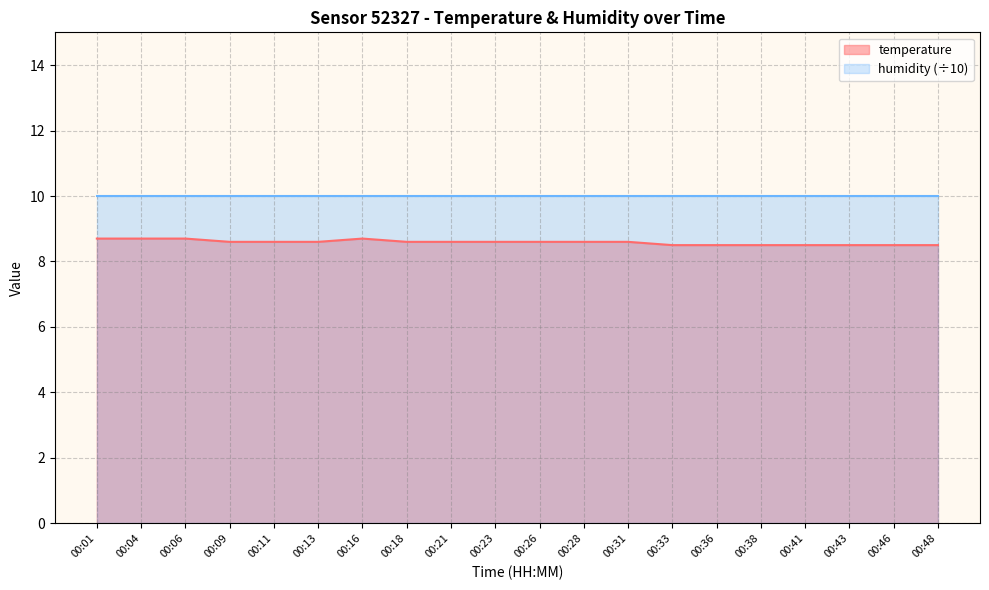

How many values are between 8 and 9?

20